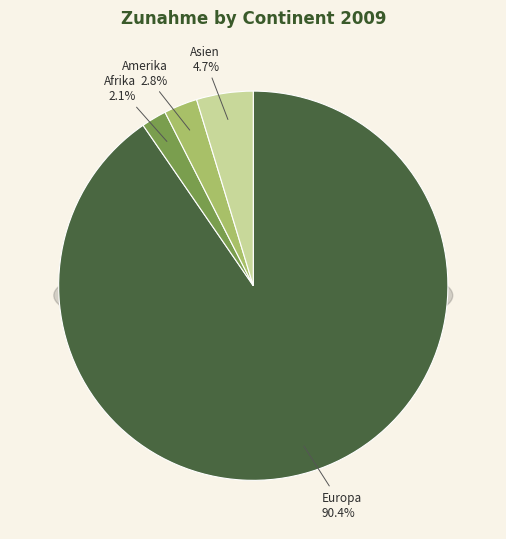

What percentage is the Amerika slice, to the nearest percent?

3%